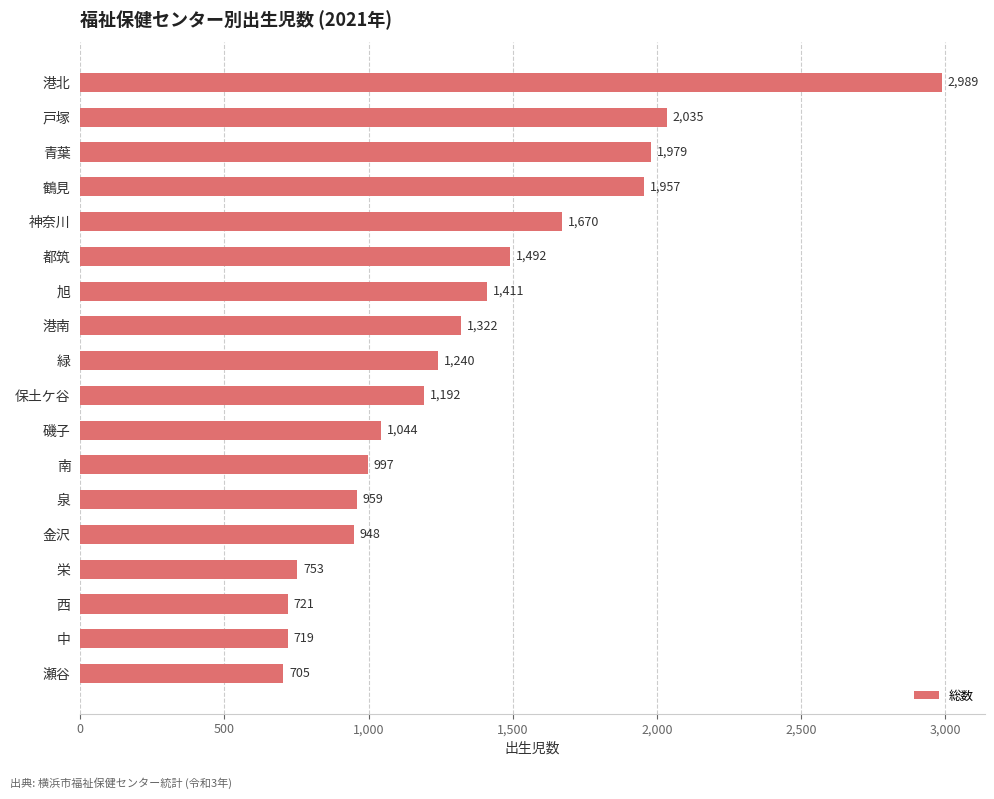

What is the sum of all values?

24133